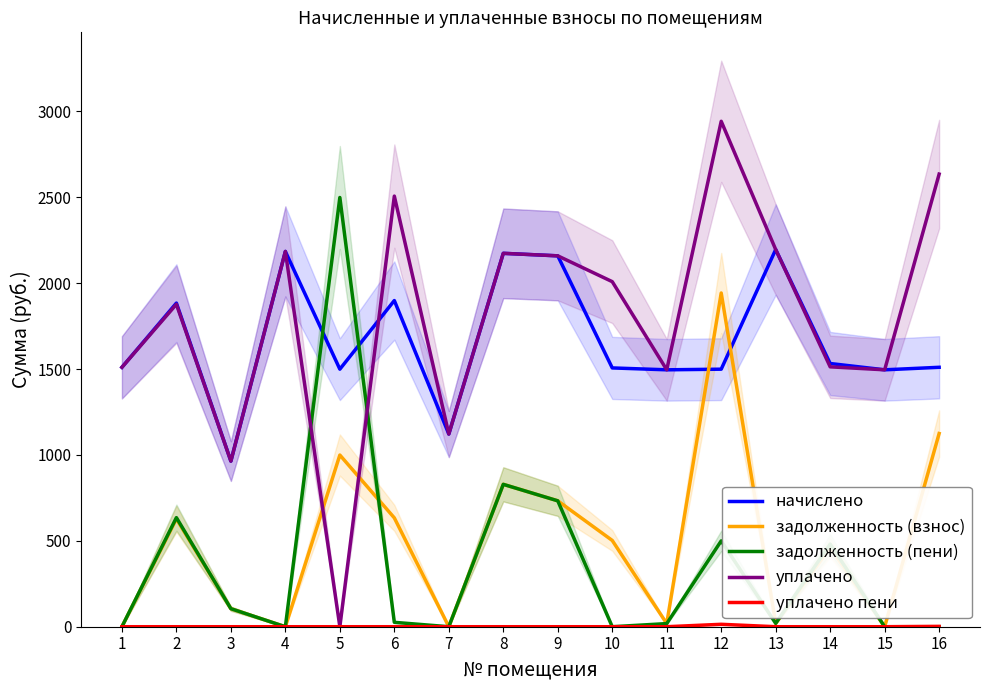

In уплачено пени, how many points are higher than both neighbors (excluding endpoints)?

1